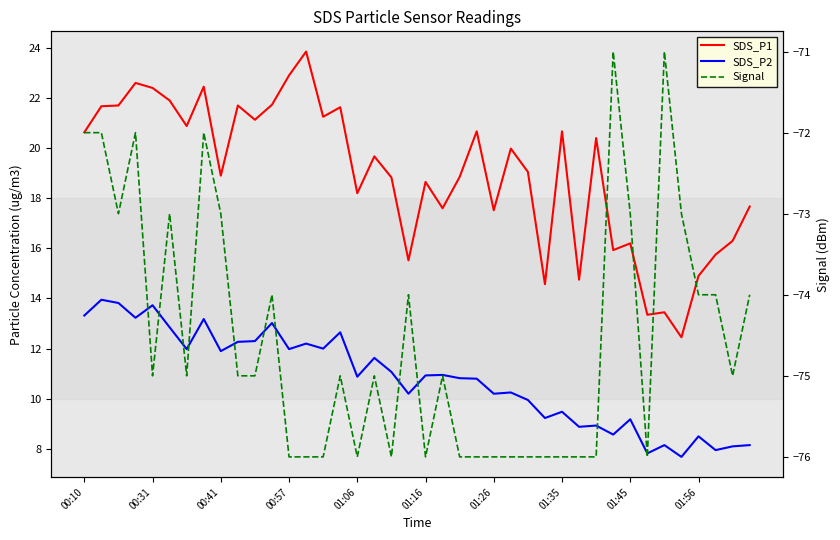

True or false: Signal and SDS_P2 cross at least once.

False